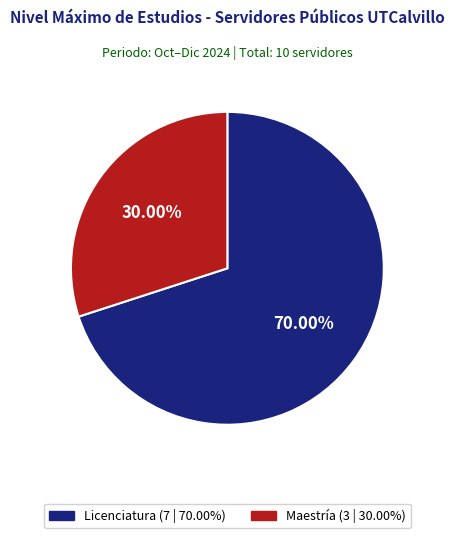

Which slice is the smallest?

Maestría